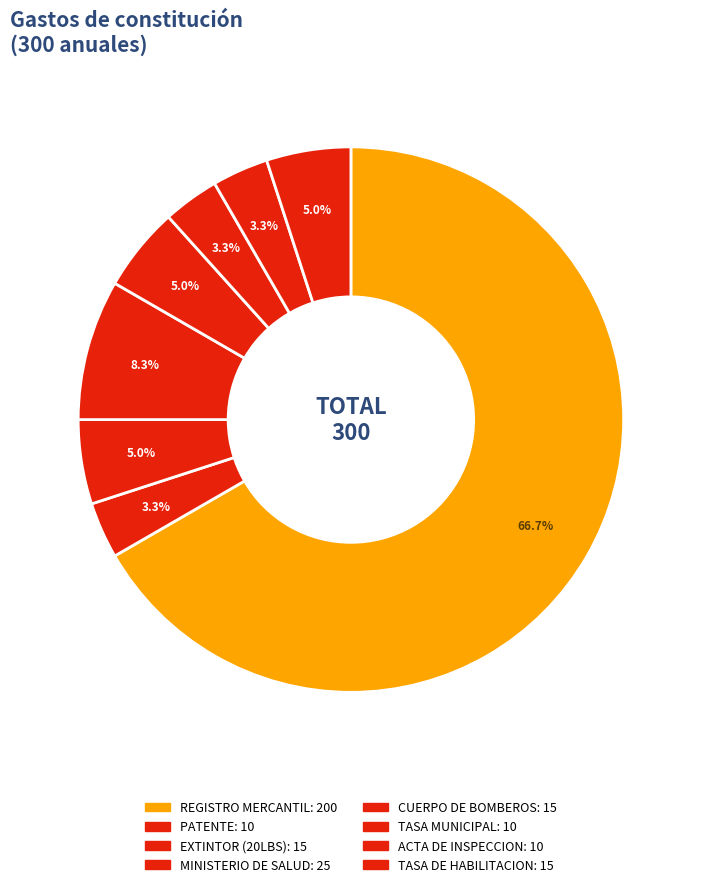

Which category has the smallest portion of the pie?

PATENTE